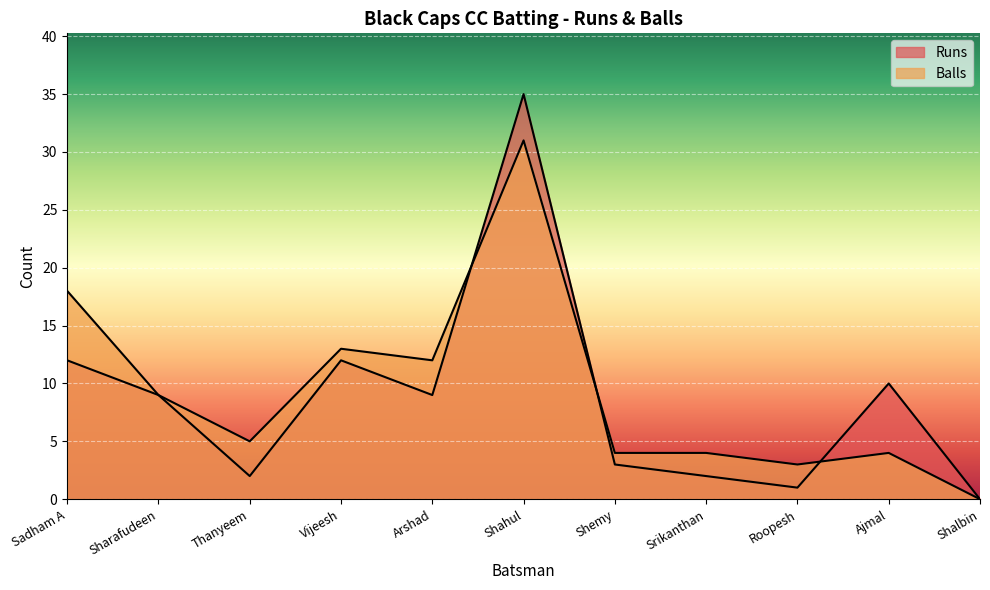

Rank the series by their average value, from highest to lowest.

Balls, Runs